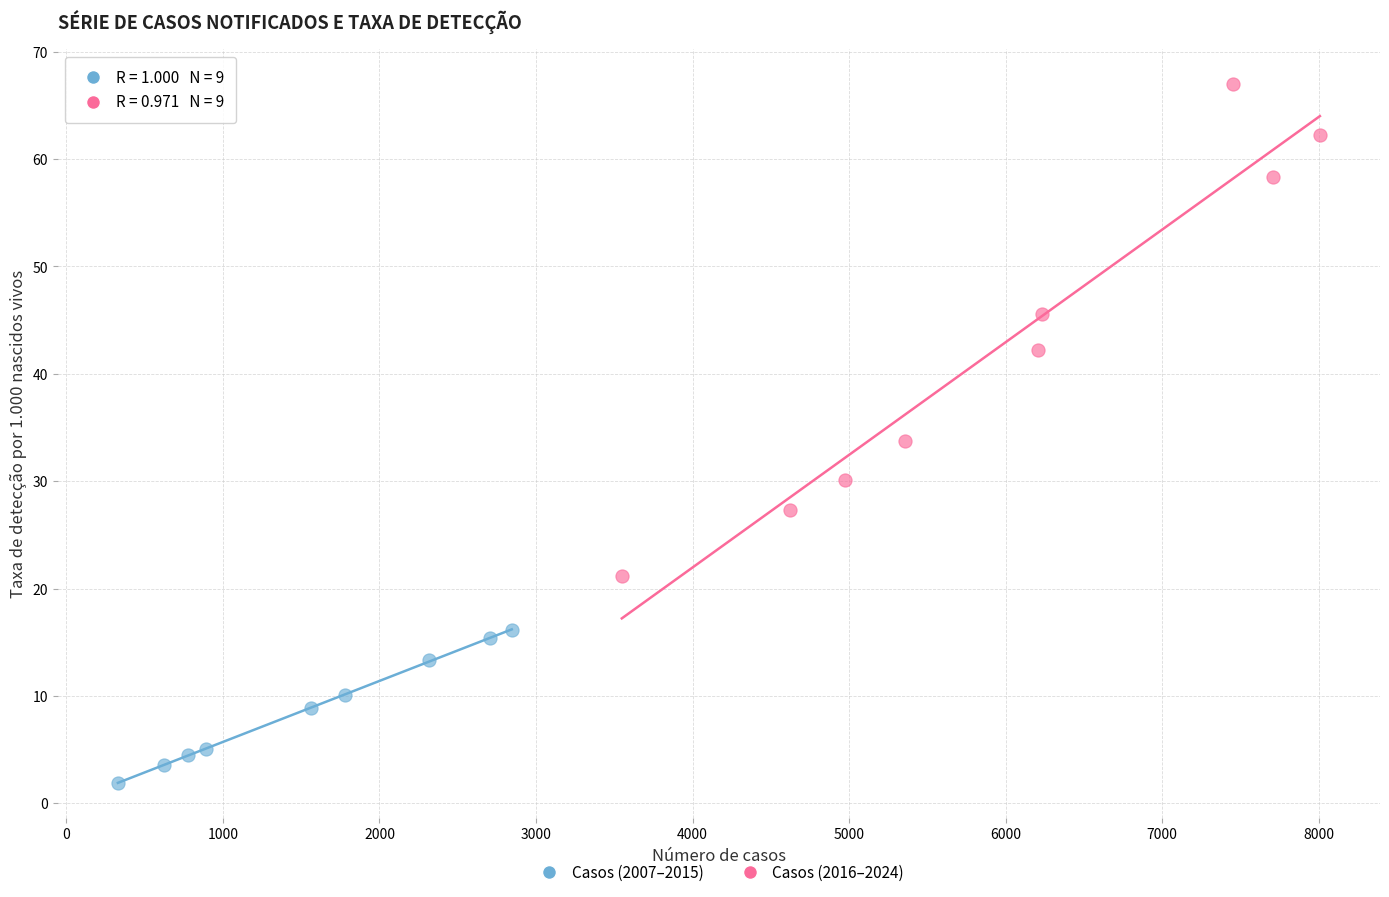

Which series contains the lowest Y value?

Casos (2007–2015)